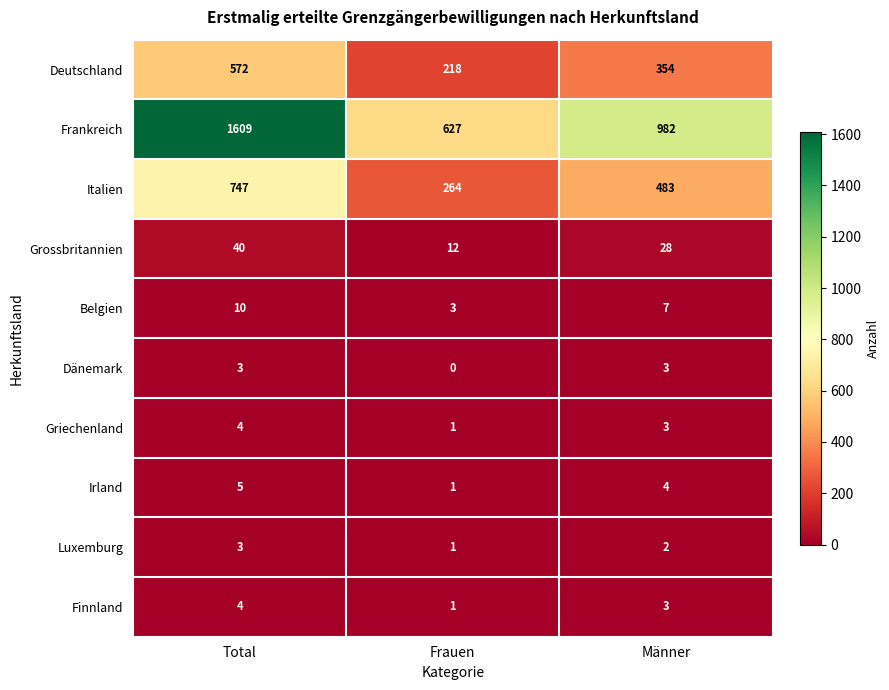

List the labels in order of Belgien value, smallest first.

Frauen, Männer, Total